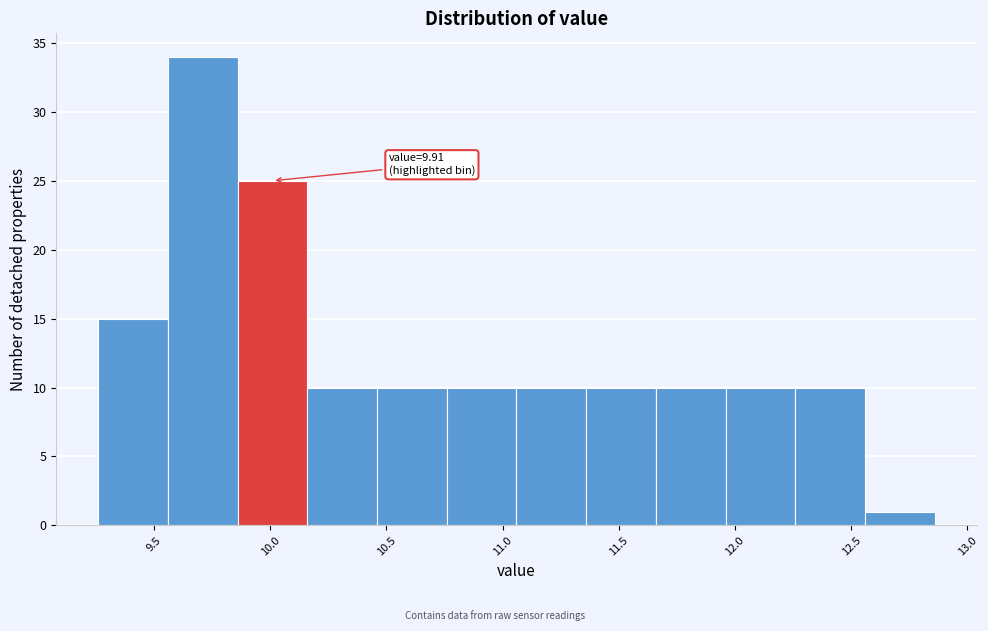

Over which range of the x-axis is the bar tallest?

9.56 to 9.86